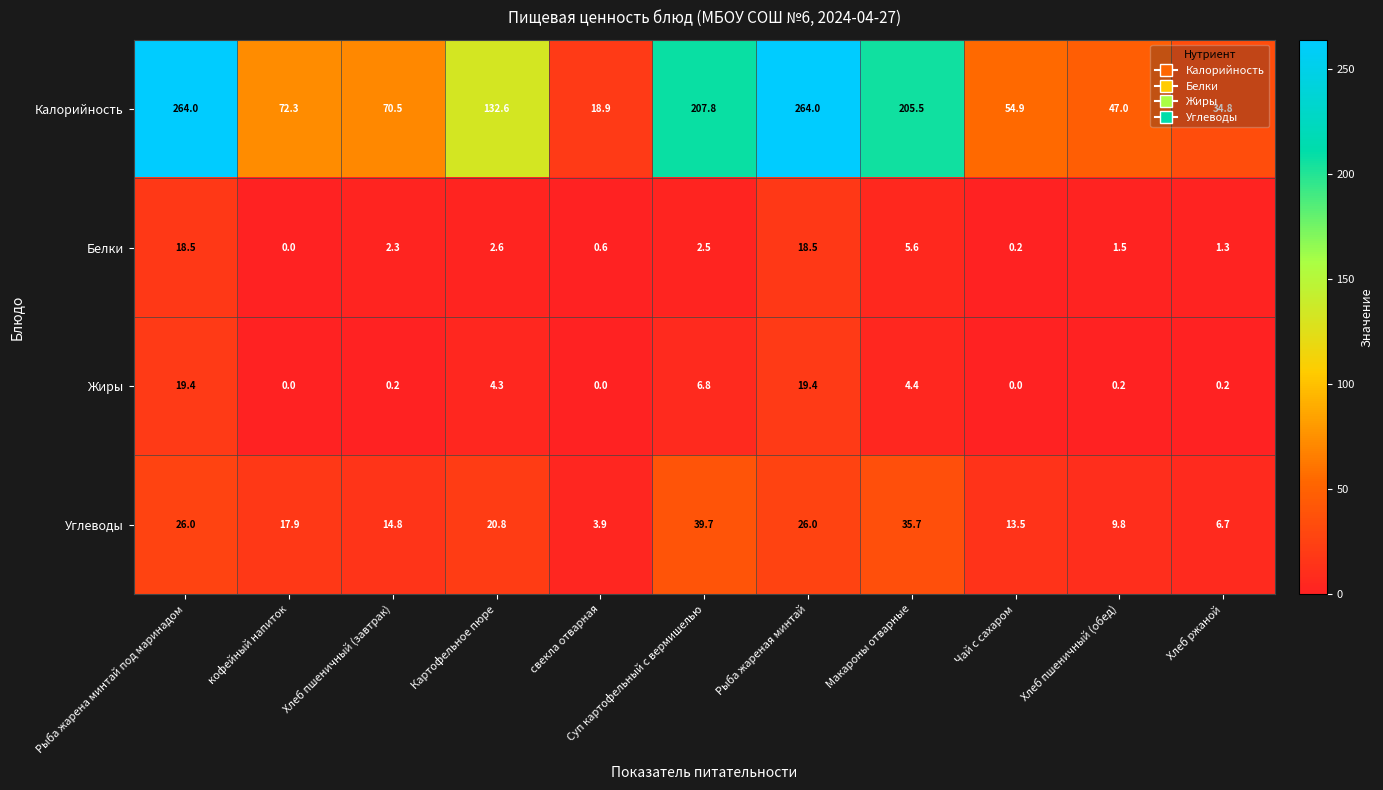

List the series in order of their peak value, highest first.

Калорийность, Углеводы, Жиры, Белки